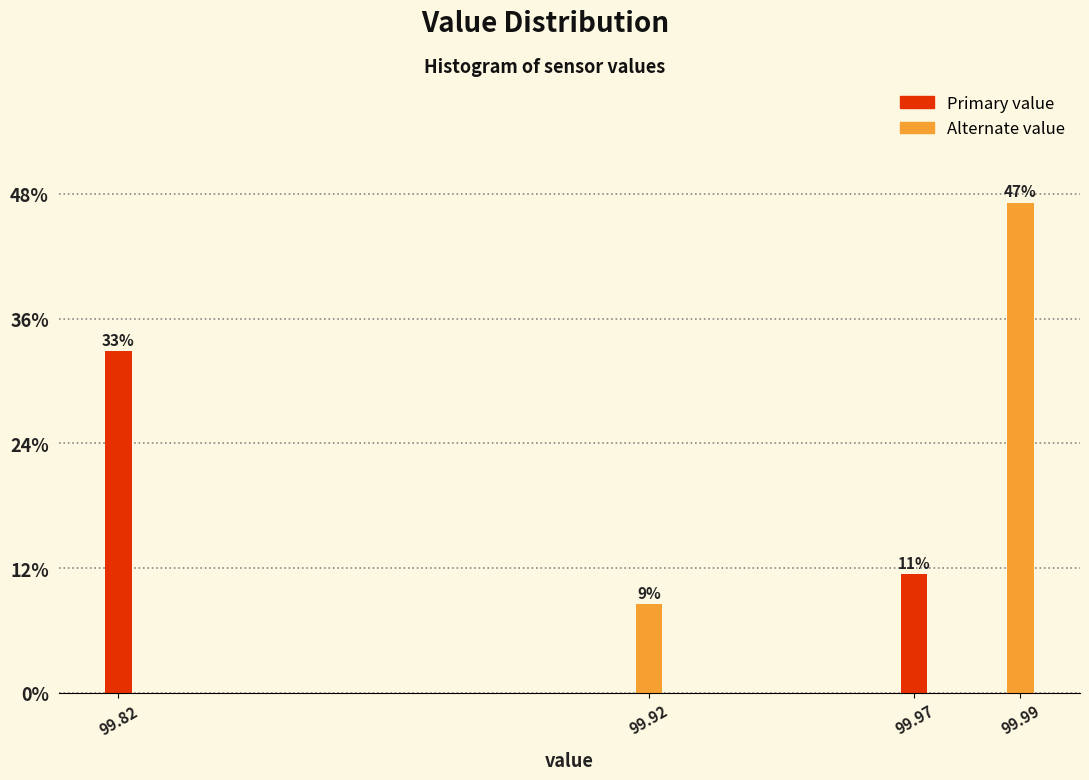

What is the value of the 2nd bar from the left?

8.6